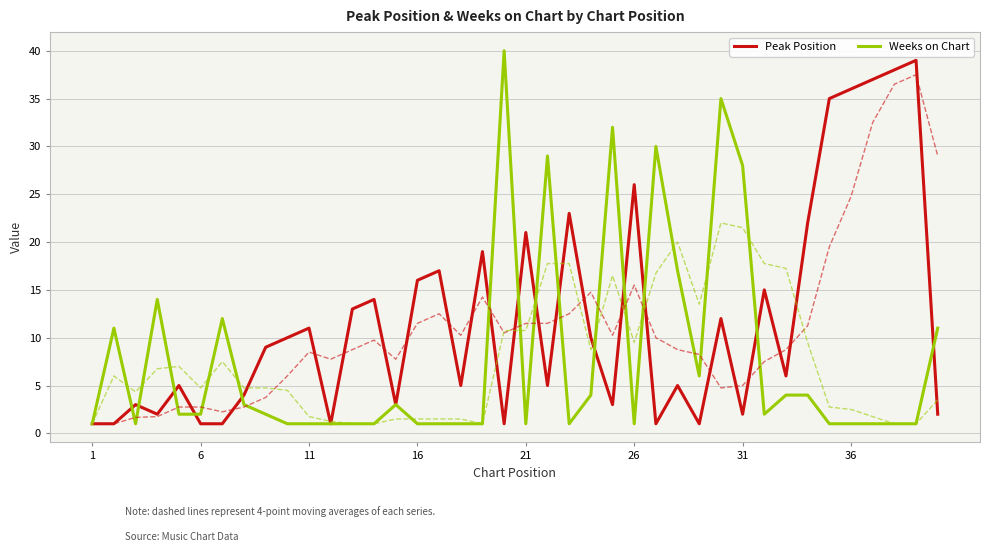

How many times do Weeks on Chart and Peak Position cross each other?

14